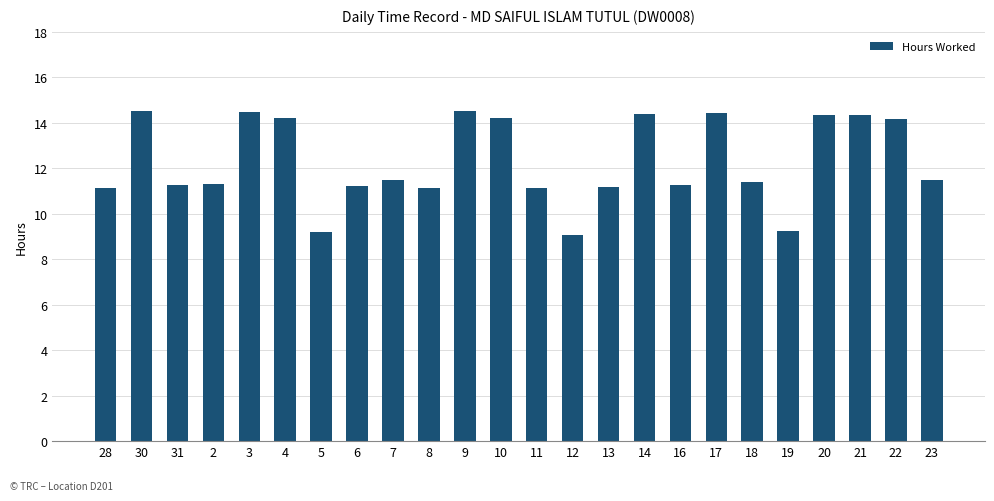

What is the minimum value shown in the chart?

9.1